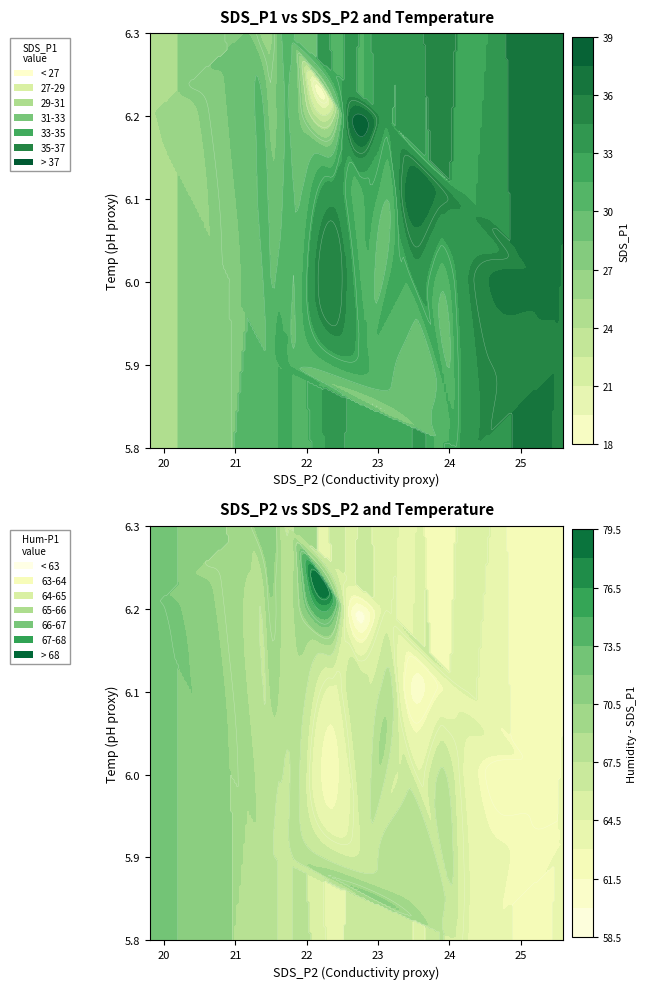

How many data points in SDS_P1 are above 31?

24